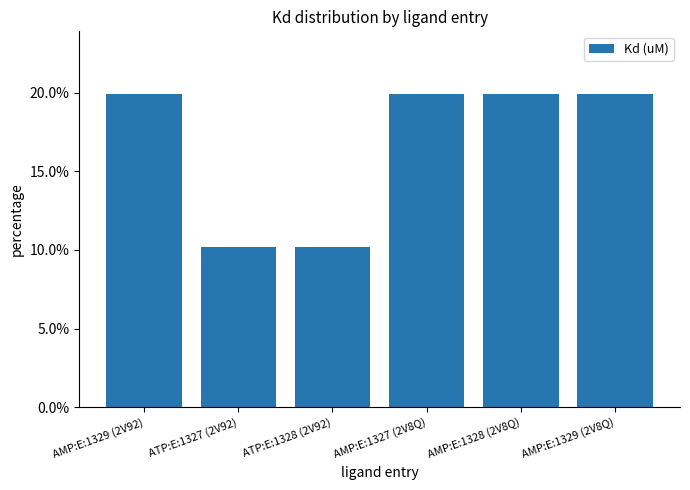

Rank the categories by value from highest to lowest.

AMP:E:1329 (2V92), AMP:E:1327 (2V8Q), AMP:E:1328 (2V8Q), AMP:E:1329 (2V8Q), ATP:E:1327 (2V92), ATP:E:1328 (2V92)